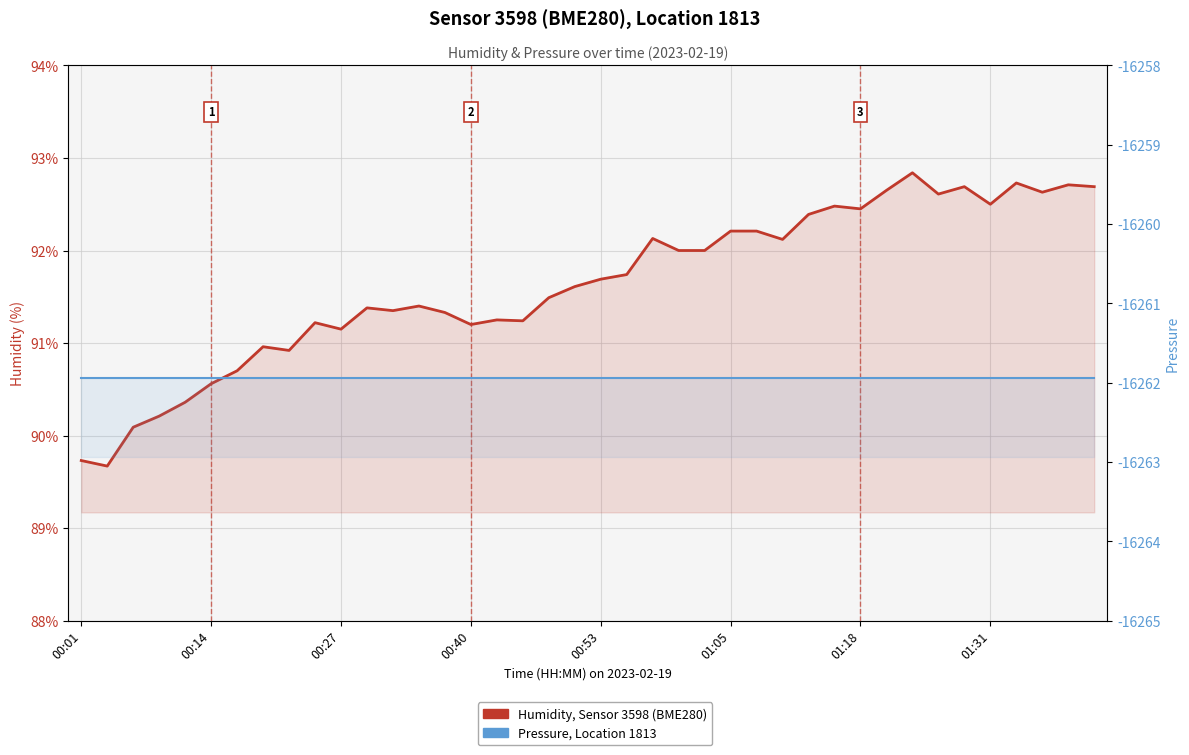

True or false: humidity and pressure intersect in this chart.

False